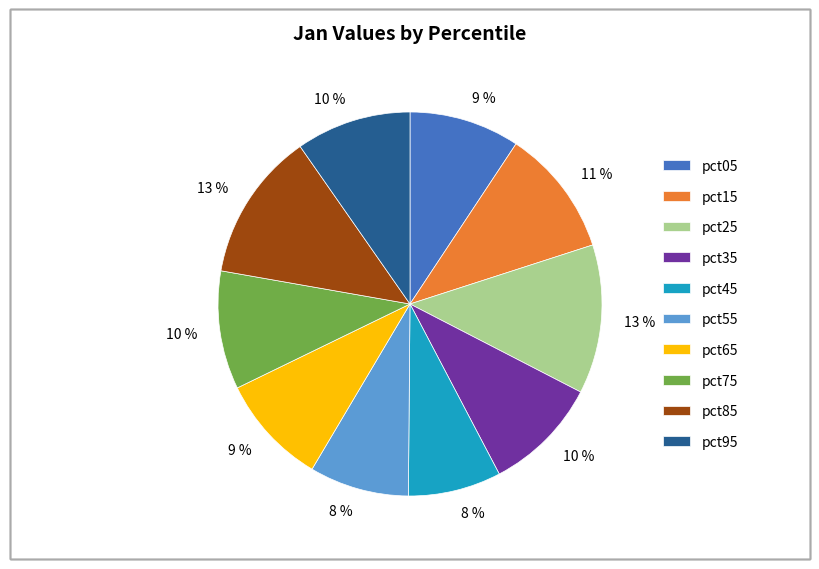

To the nearest percent, what is the difference between the largest and smallest slice percentages?

5%